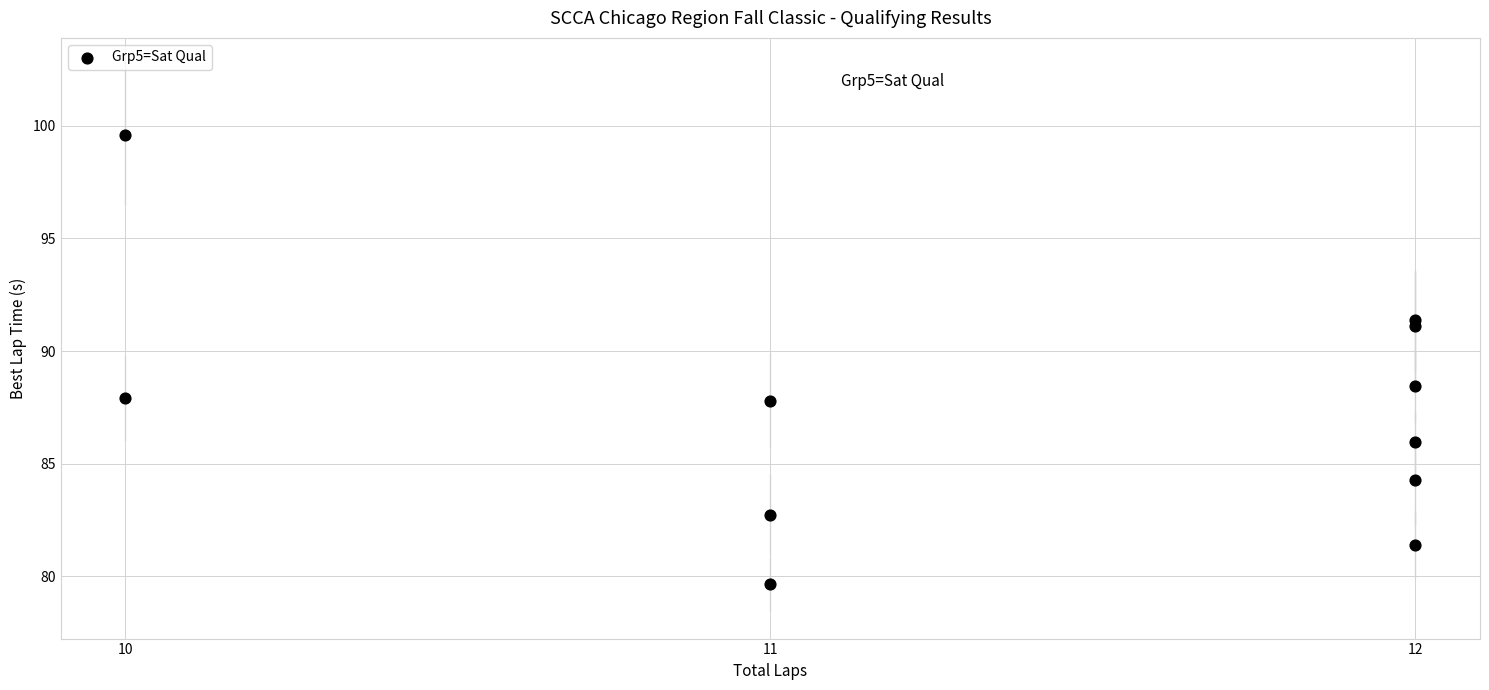

What Y value in the scatter plot is closest to 89?

88.5